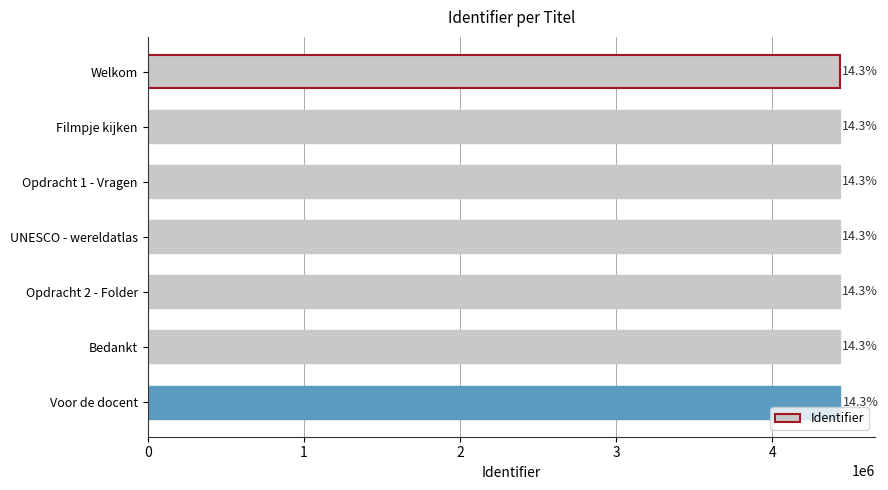

How many bars are there in total?

7